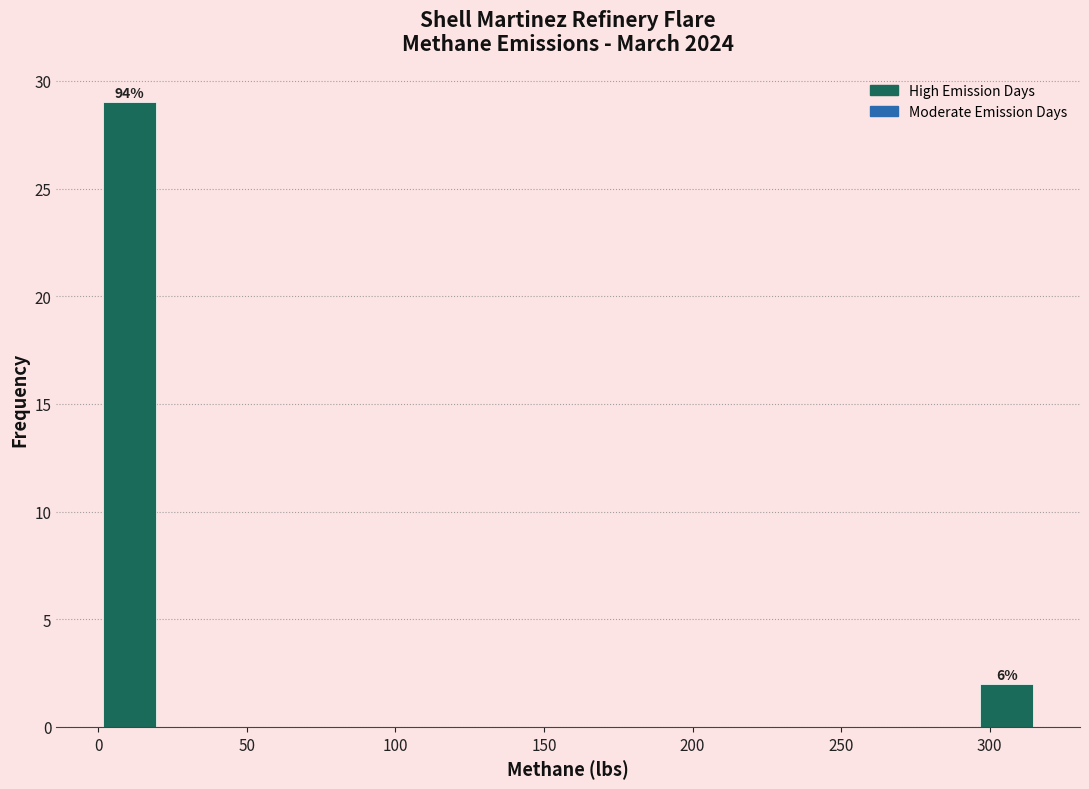

Which range on the x-axis has the tallest bar?

0 to 20